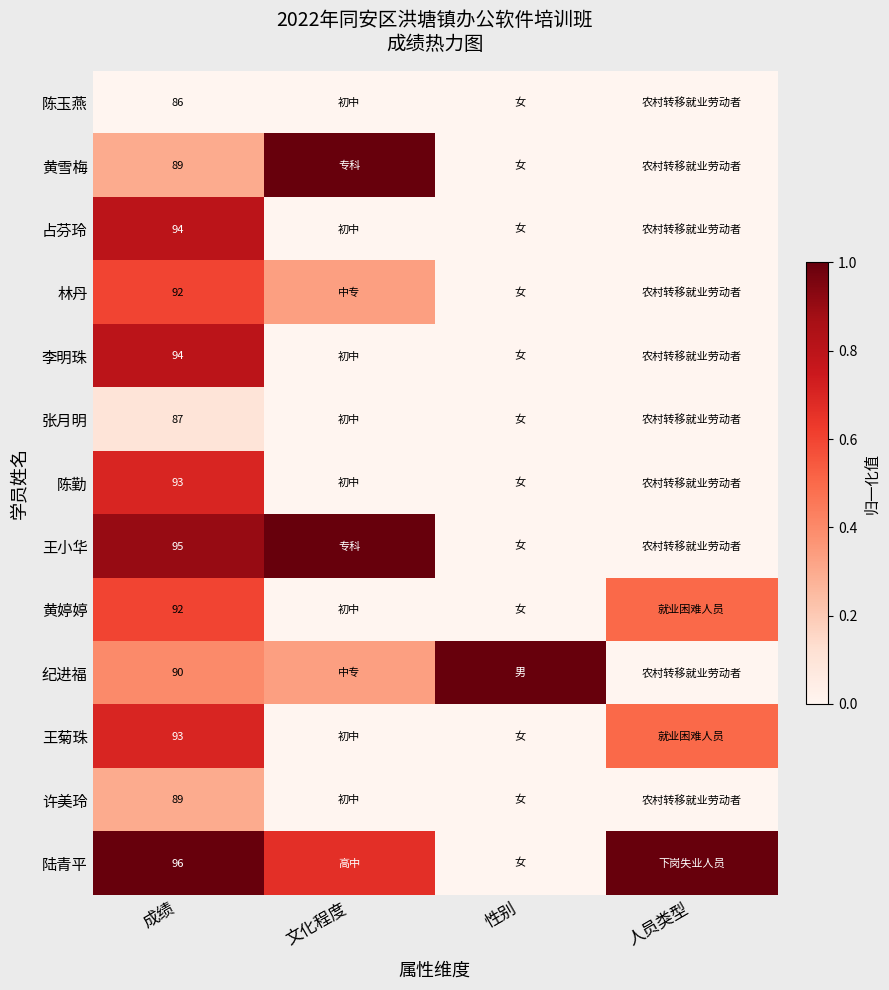

Is the value of 张月明 at 性别 greater than the value of 陆青平 at 成绩?

No